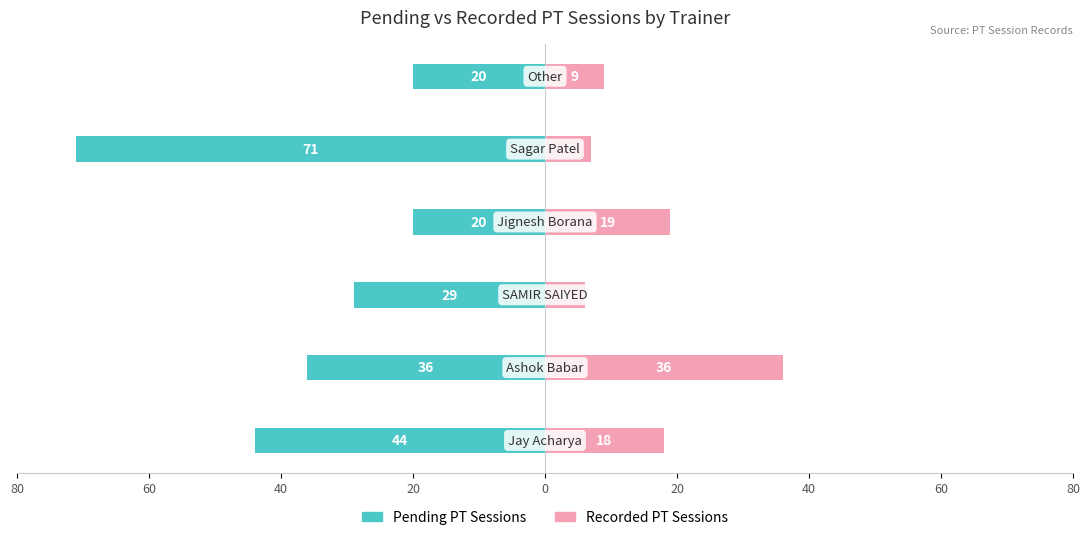

Is it true that Pending PT Sessions equals -20 at 20?

True